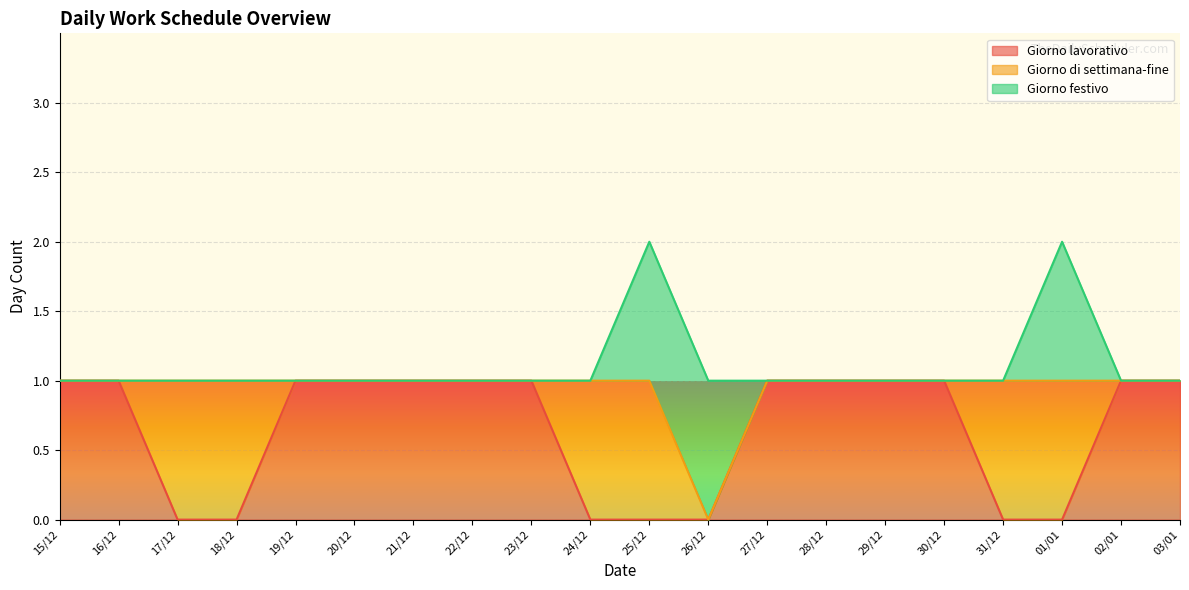

At how many categories does at least one series exceed 0?

20